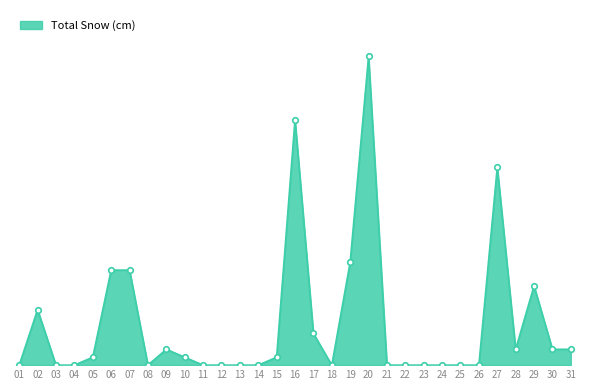

Between 04 and 26, which is larger?

04